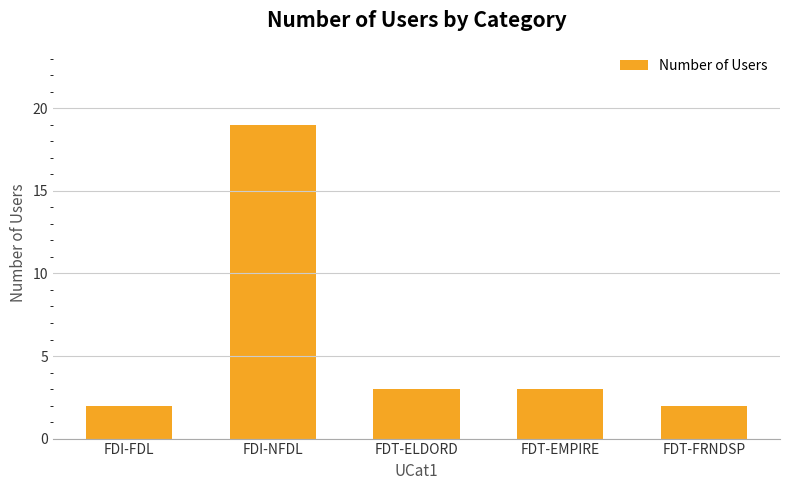

How many bars are there in total?

5